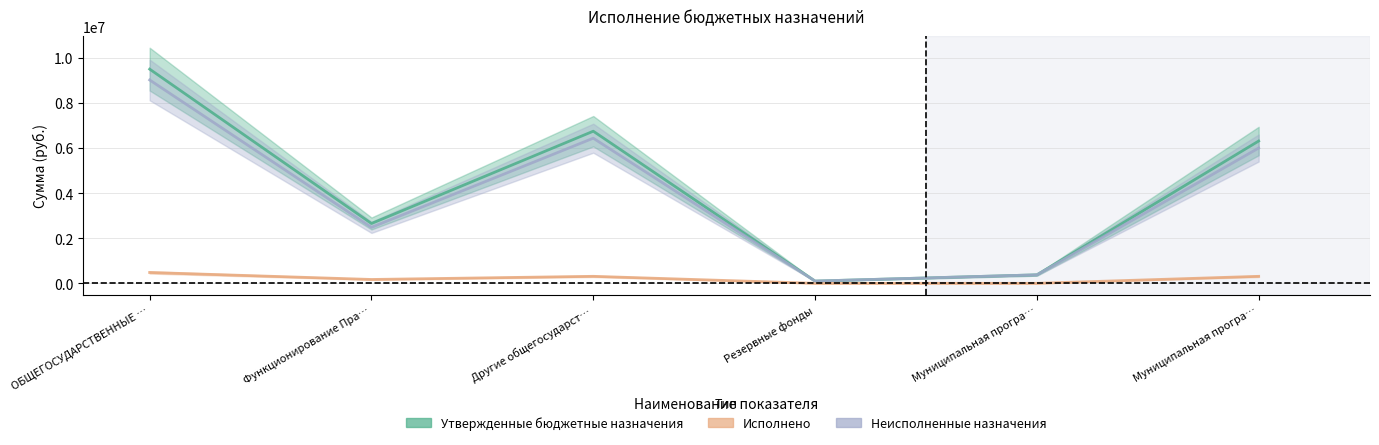

What is the difference between the maximum and minimum values in the Исполнено series?

480579.0